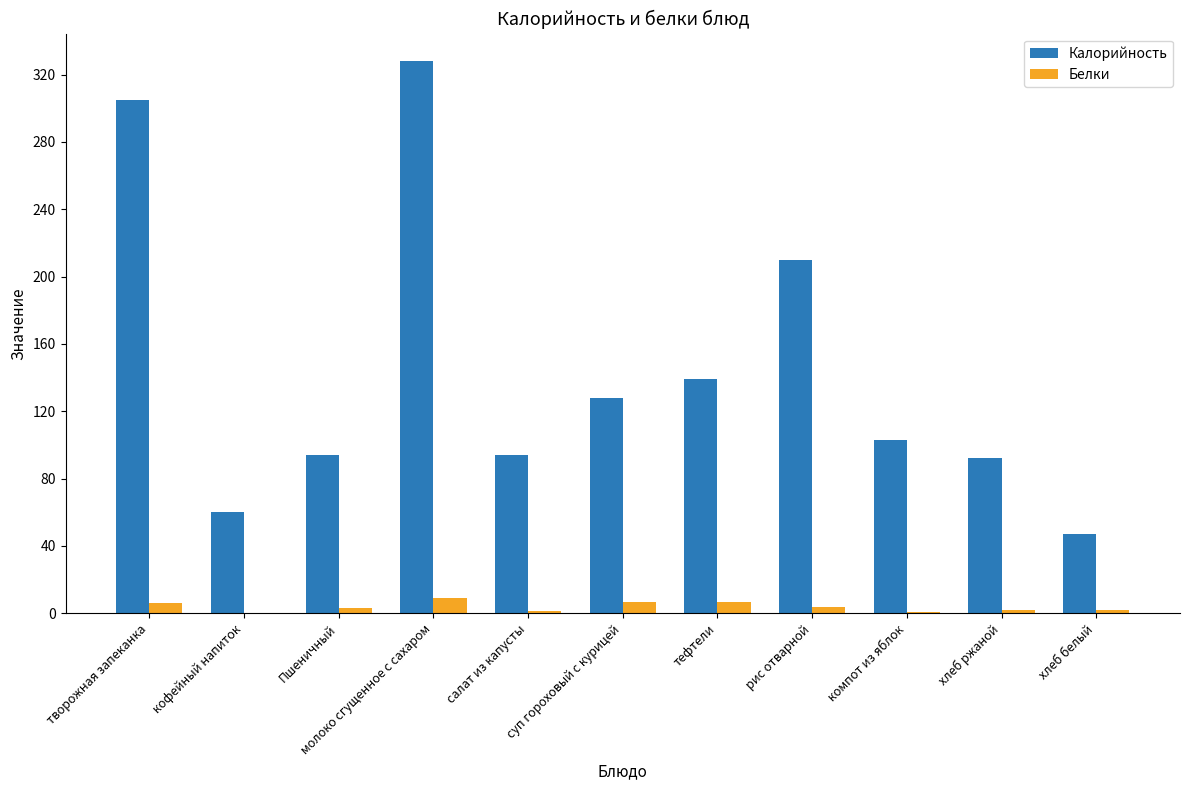

Where is Калорийность nearest to the value 187?

рис отварной